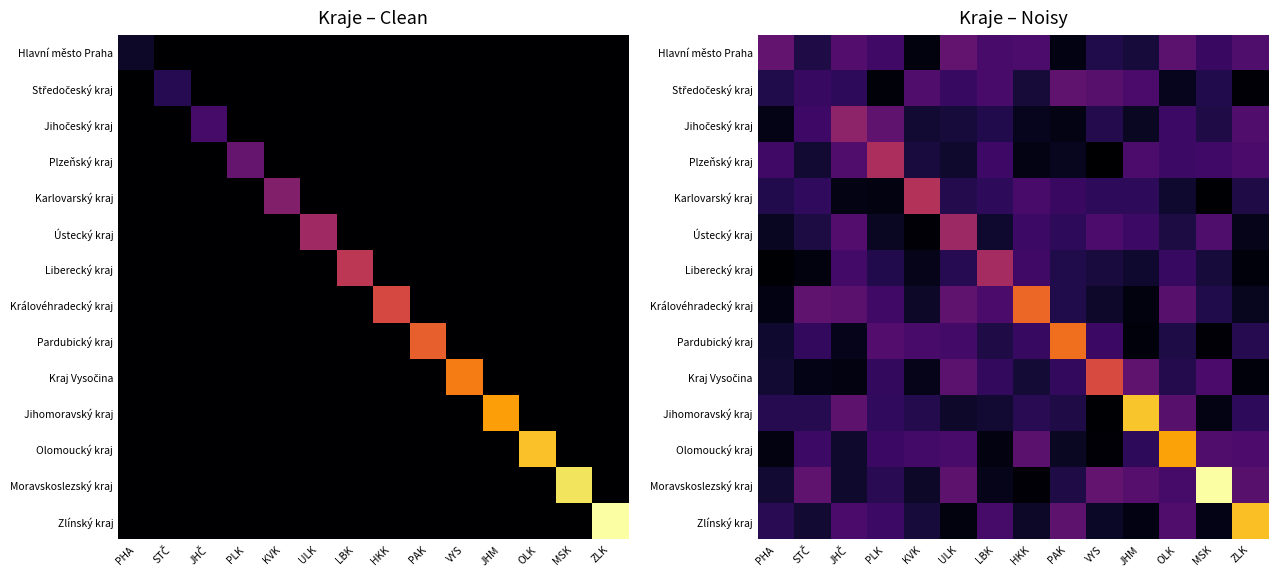

True or false: Plzeňský kraj has a value of 2.7 at JHM.

False